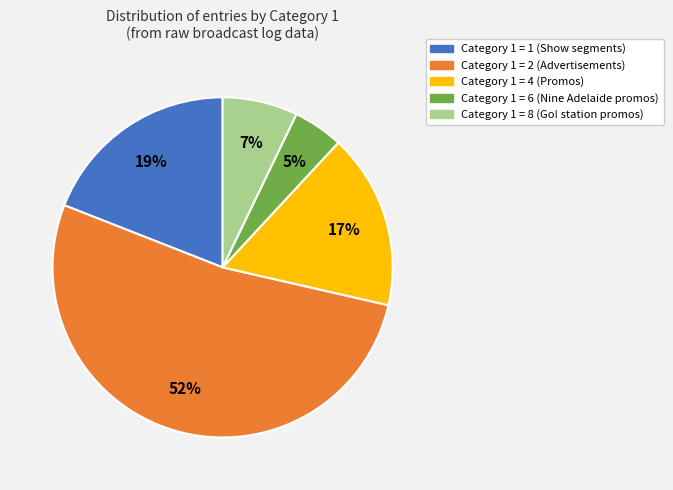

Is there a majority slice in this chart?

Yes